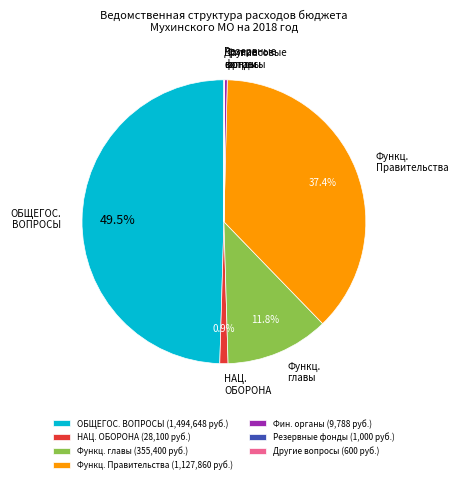

Does Функц. главы represent more than half of the total?

No